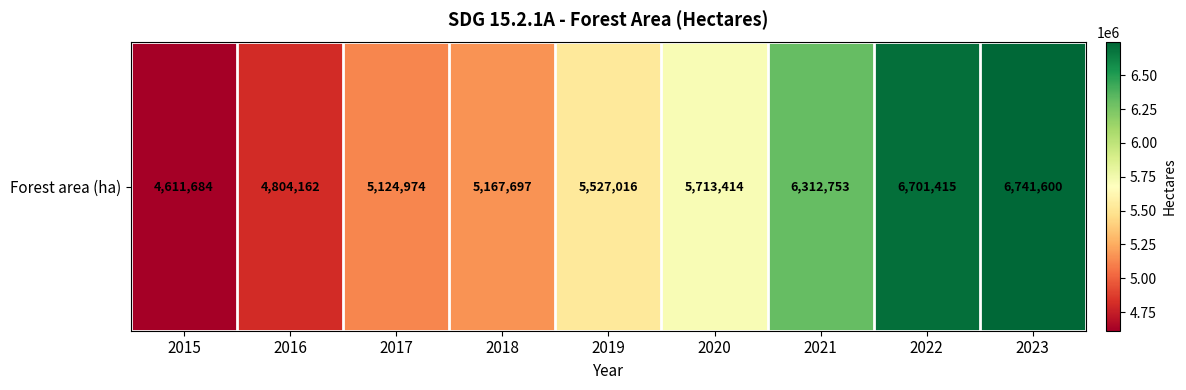

What is the ratio of the value at 2015 to the value at 2021?

0.7